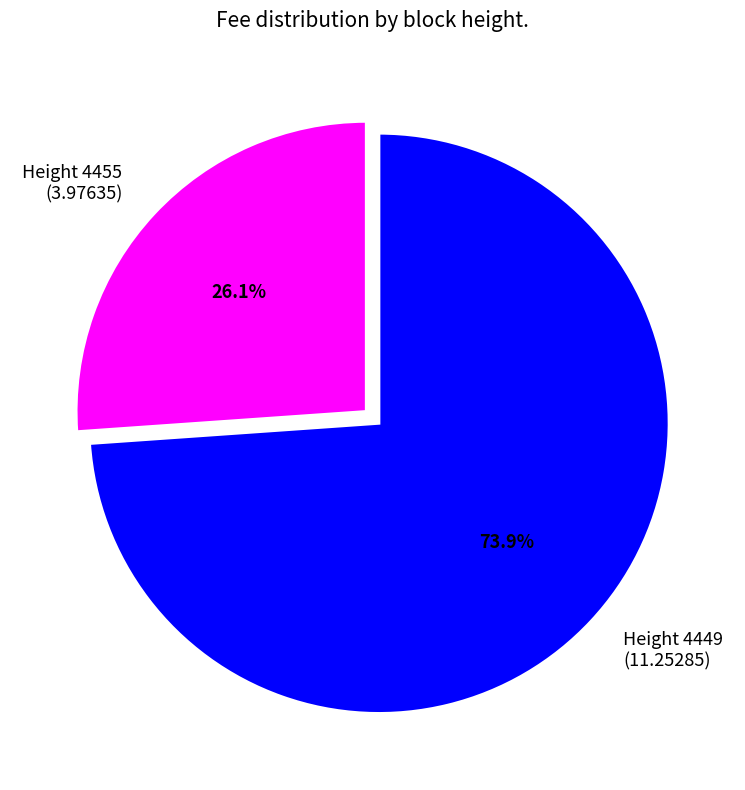

How many slices are in this pie chart?

2